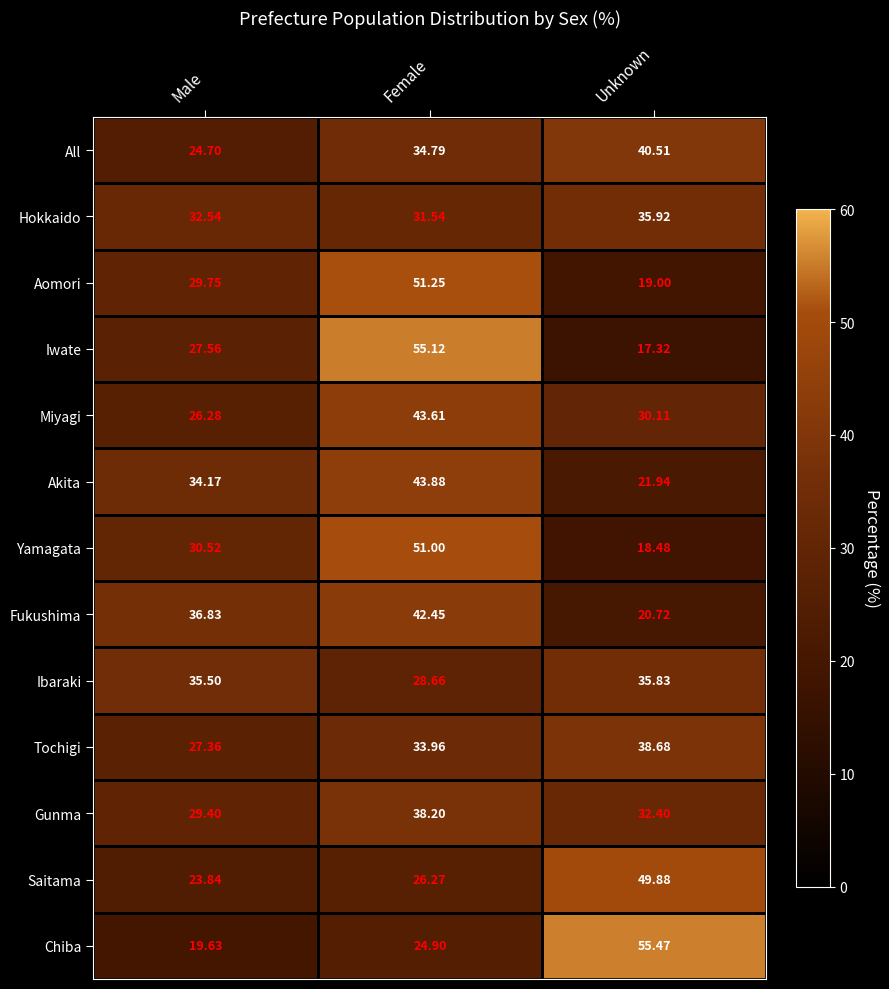

Which label corresponds to the smallest value in the chart?

Unknown